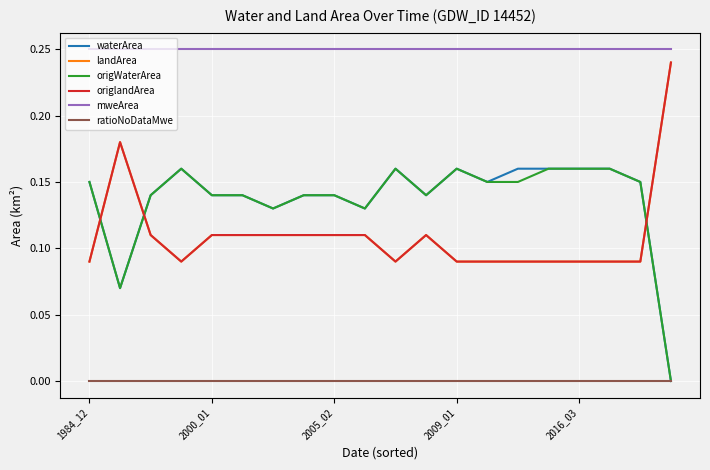

After their last crossing, which series has the higher values: landArea or waterArea?

landArea